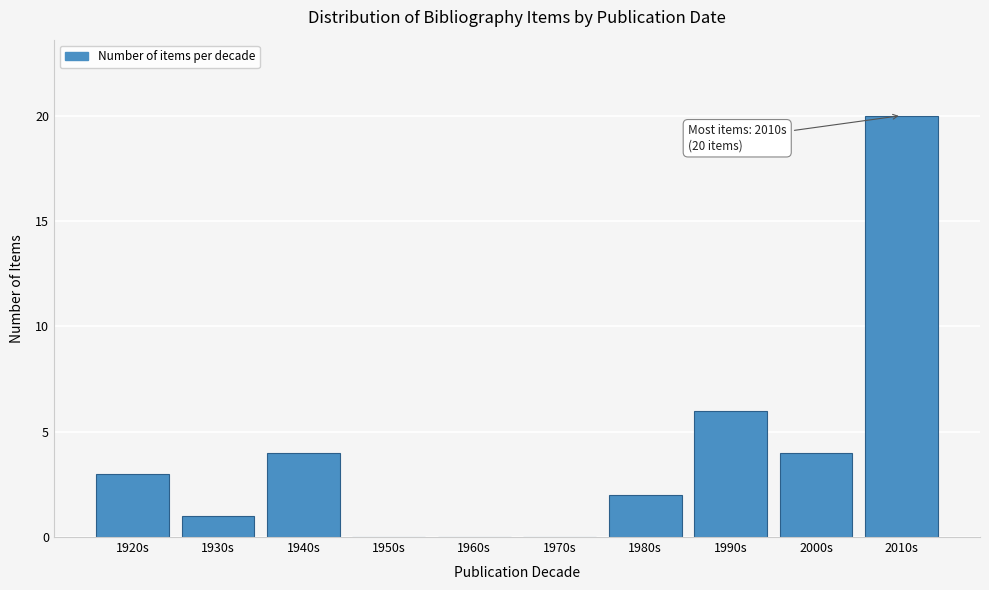

Reading left to right, list all the values displayed in this chart.

1920s=3	1930s=1	1940s=4	1950s=0	1960s=0	1970s=0	1980s=2	1990s=6	2000s=4	2010s=20